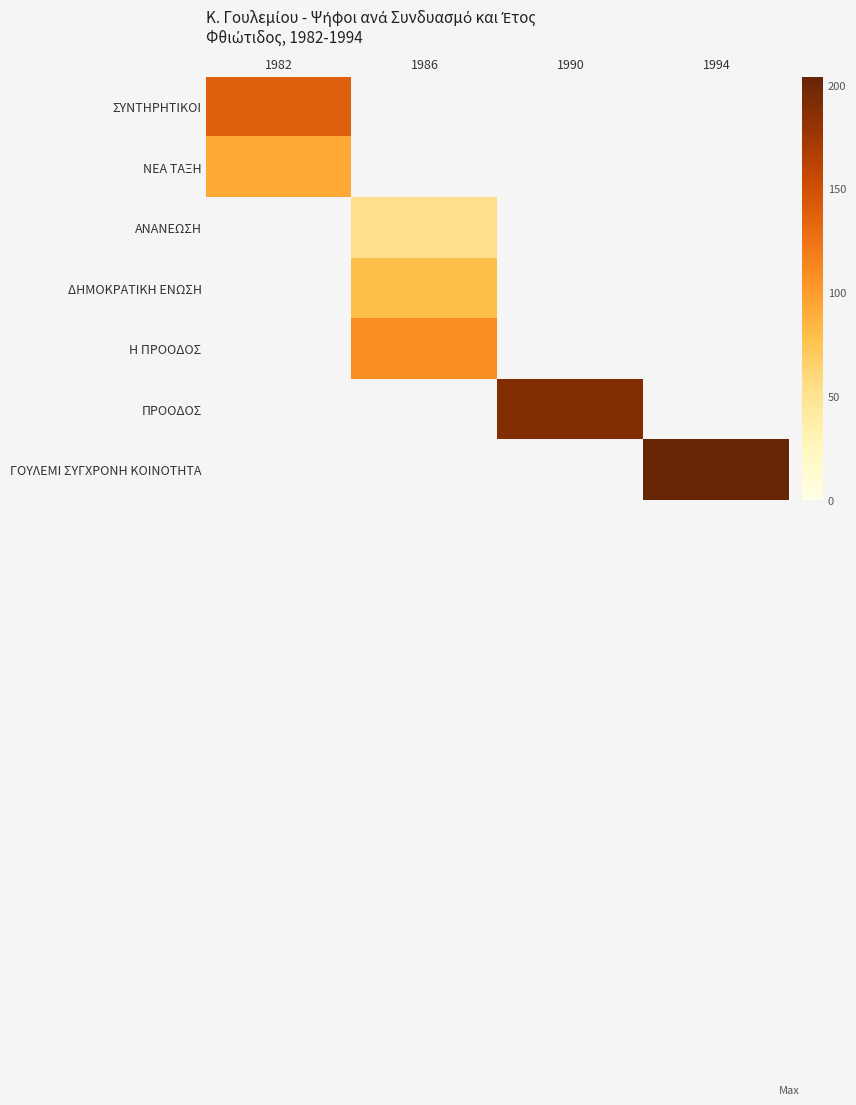

At how many categories does at least one series exceed 175?

2